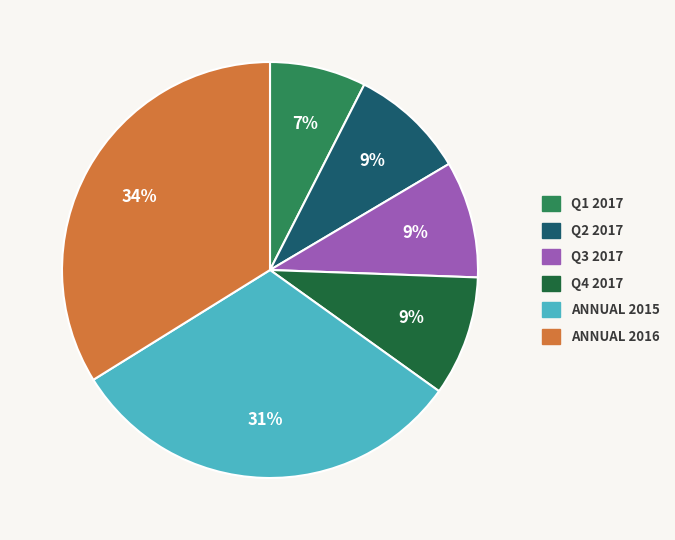

Does any single category account for the majority?

No